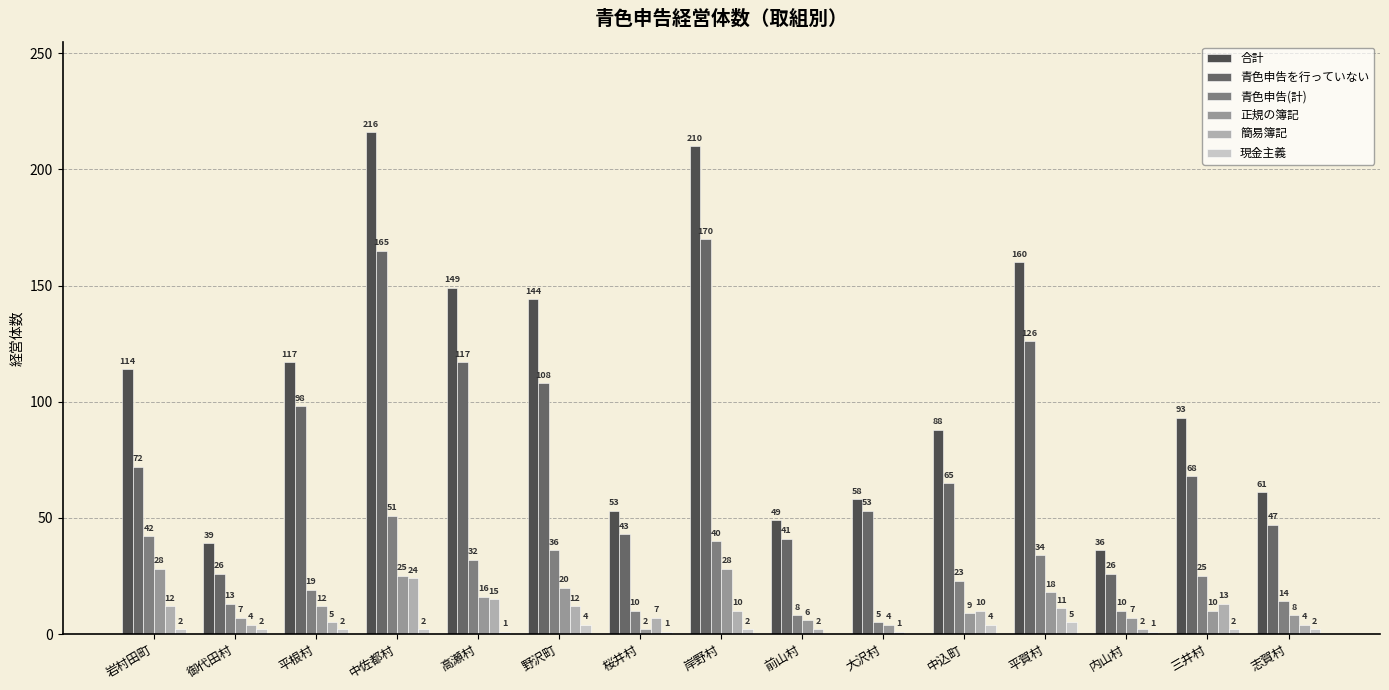

Reading left to right, extract all data points from this chart.

合計: 114	39	117	216	149	144	53	210	49	58	88	160	36	93	61
青色申告を行っていない: 72	26	98	165	117	108	43	170	41	53	65	126	26	68	47
青色申告(計): 42	13	19	51	32	36	10	40	8	5	23	34	10	25	14
正規の簿記: 28	7	12	25	16	20	2	28	6	4	9	18	7	10	8
簡易簿記: 12	4	5	24	15	12	7	10	2	1	10	11	2	13	4
現金主義: 2	2	2	2	1	4	1	2	0	0	4	5	1	2	2